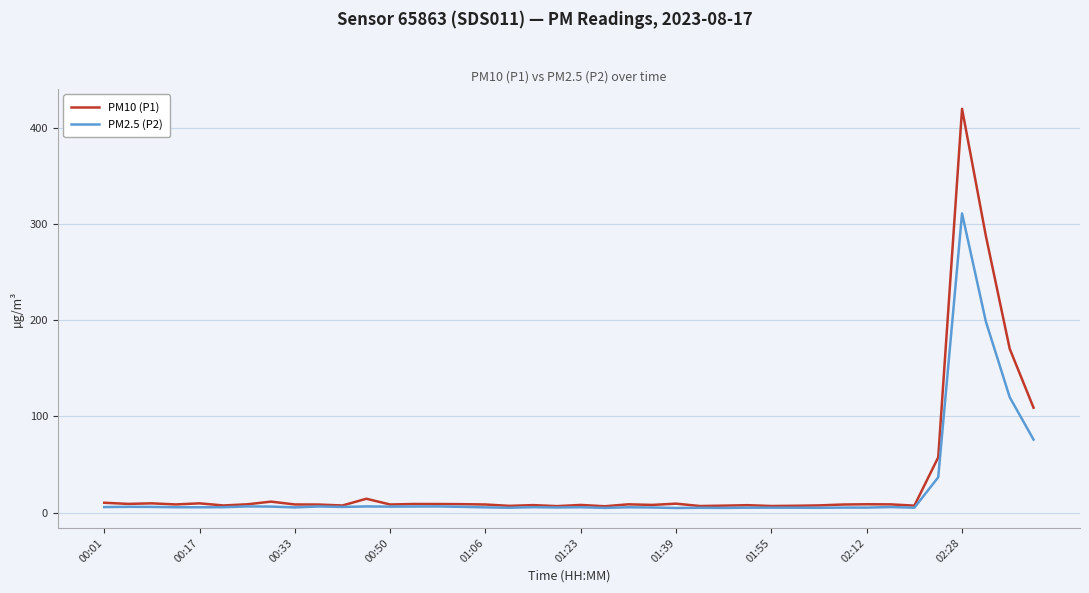

Which series has the largest range (max minus min)?

PM10 (P1)